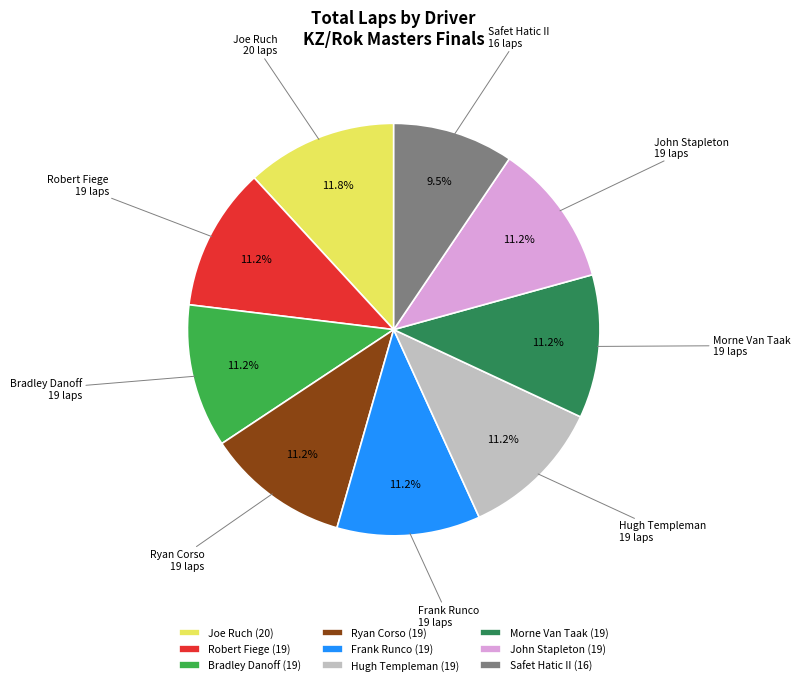

Is there a majority slice in this chart?

No